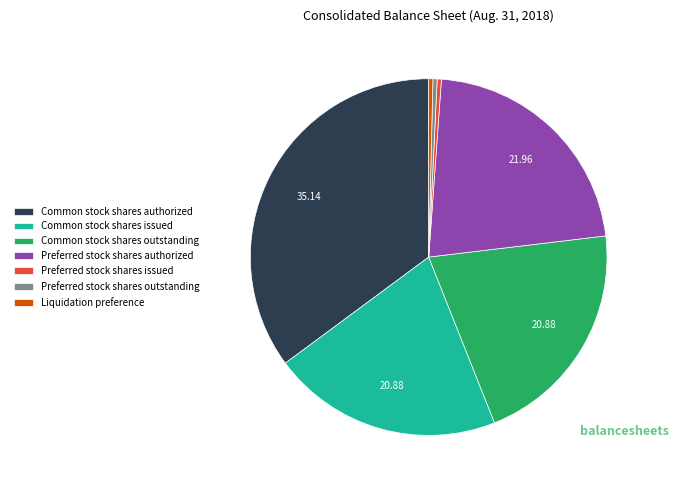

Does Liquidation preference account for over 50% of the chart?

No